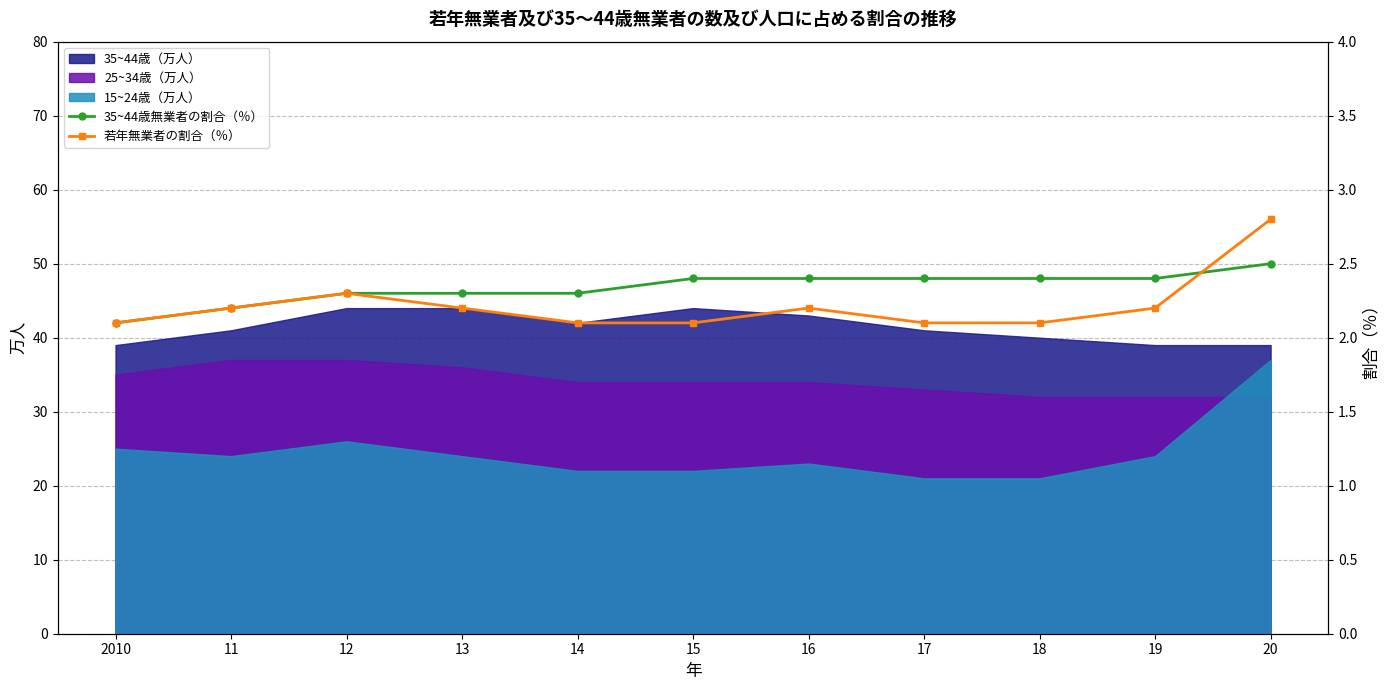

What is the average value of the 35~44歳無業者の割合（％） series?

2.3